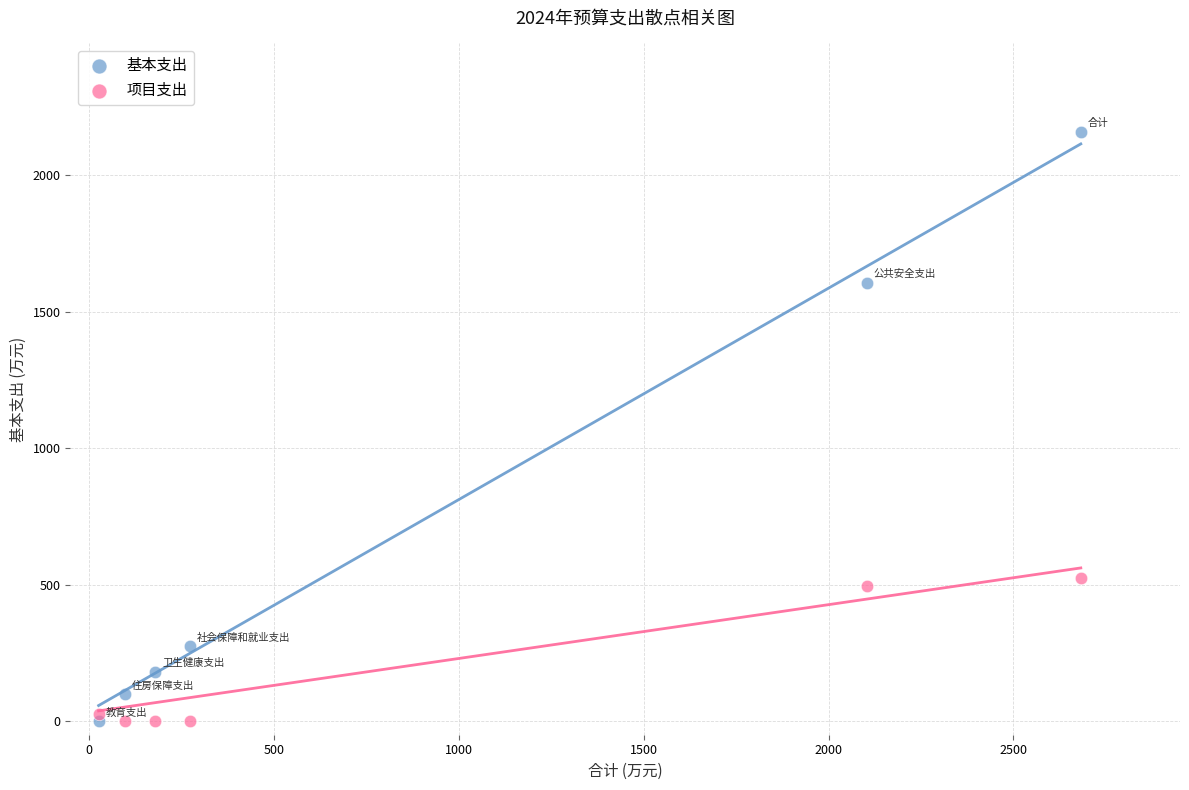

What is the X range (max minus min) for the scatter plot?

2655.4